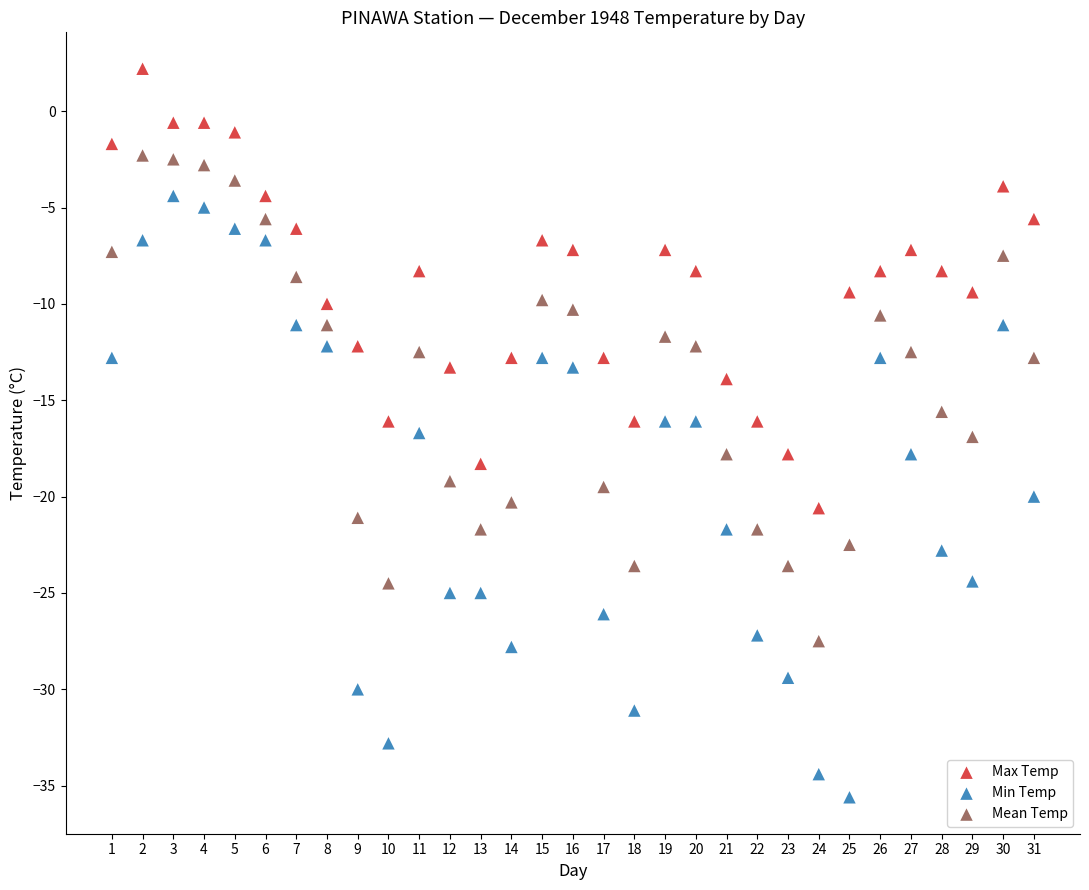

What is the X range (max minus min) for the scatter plot?

30.0